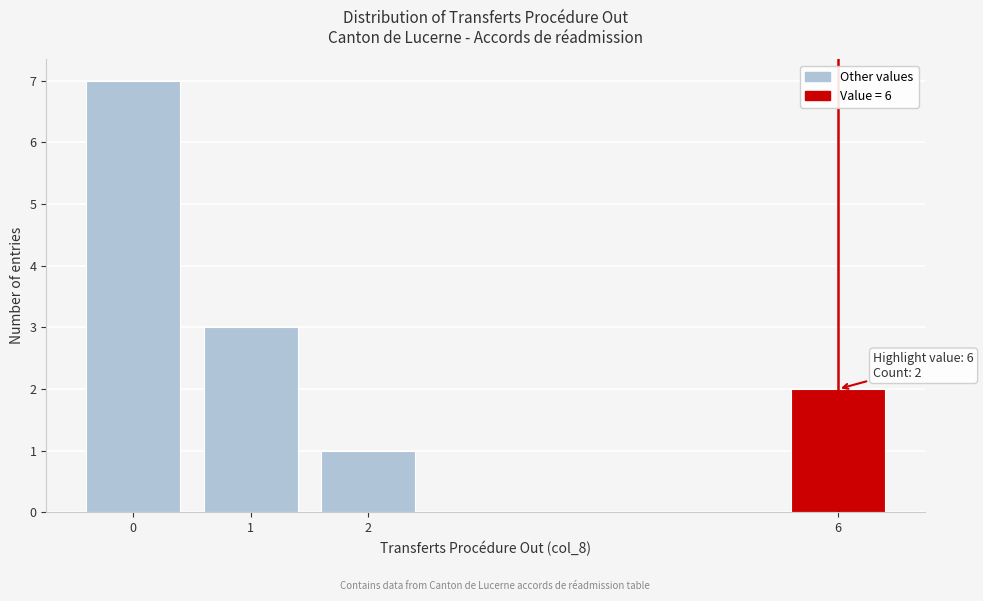

Reading left to right, list all the values displayed in this chart.

7	3	1	2